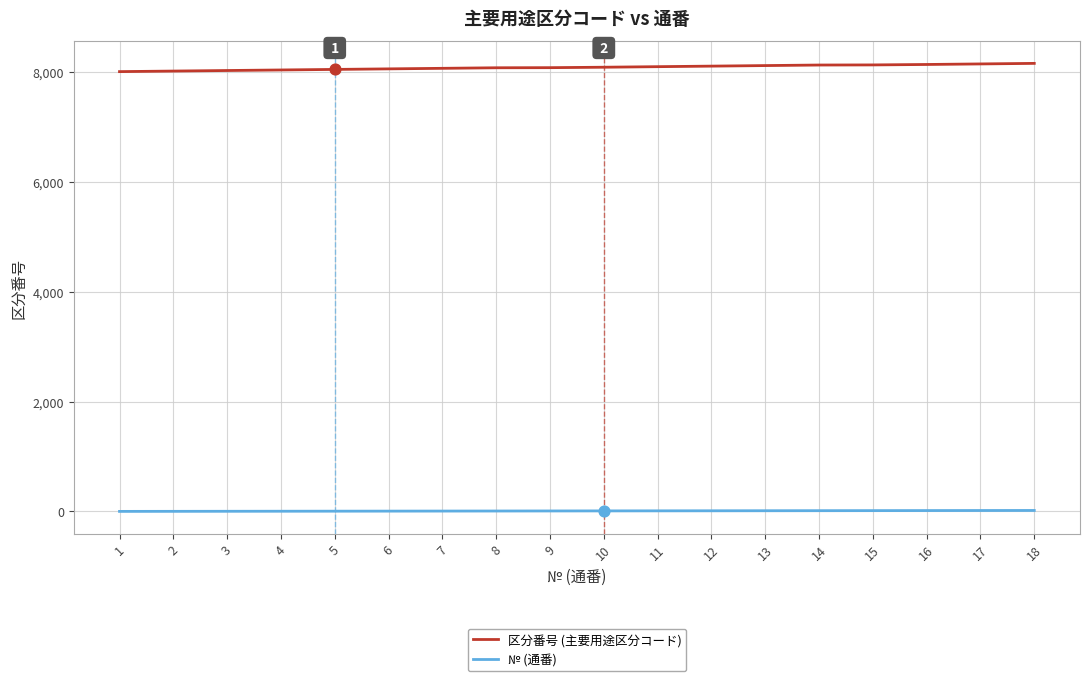

Which series has the largest total across all categories?

区分番号 (主要用途区分コード)